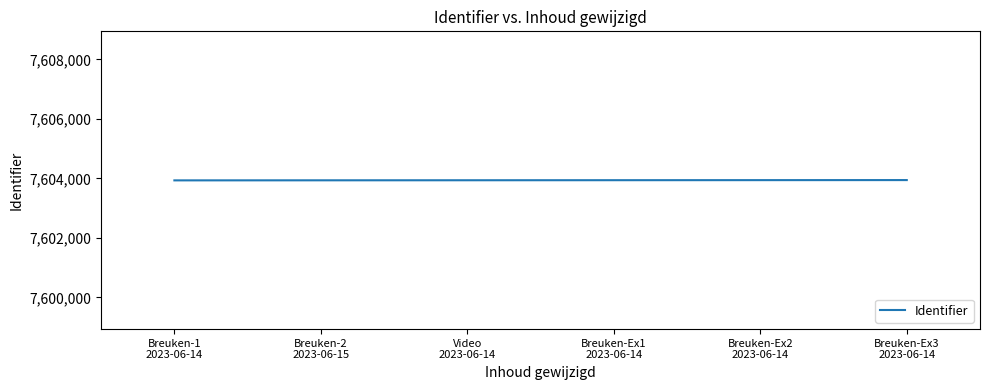

What is the average value?

7603938